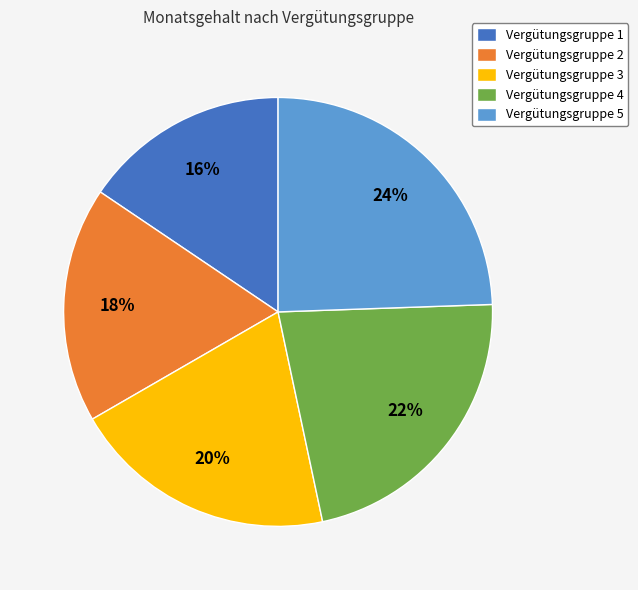

Between Vergütungsgruppe 2 and Vergütungsgruppe 3, which is larger?

Vergütungsgruppe 3